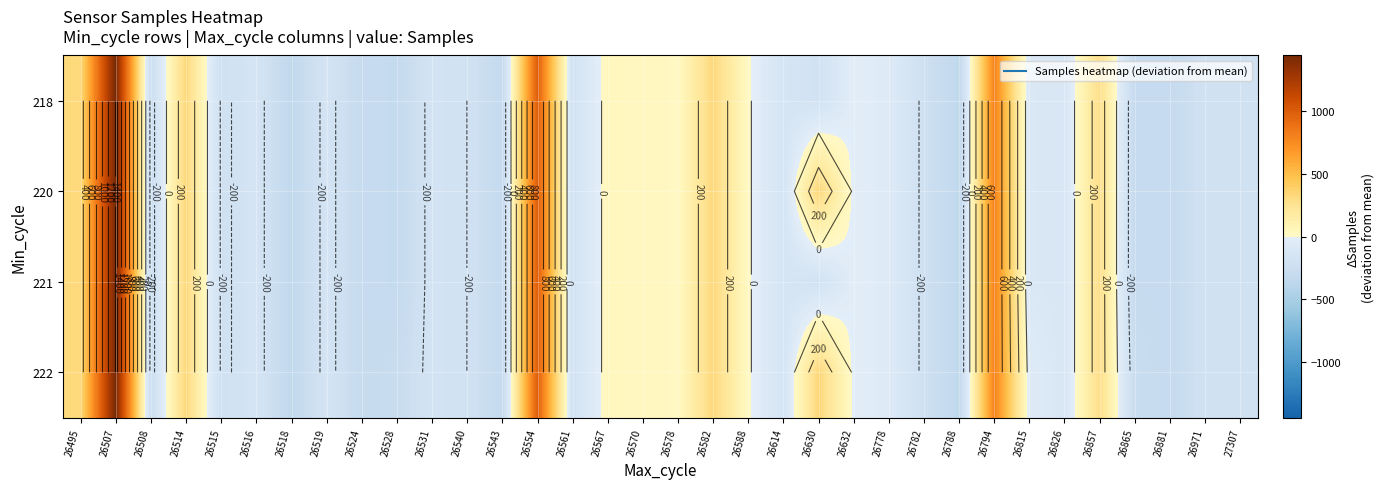

The value of 220 at 26543 is -93.3. True or false?

False